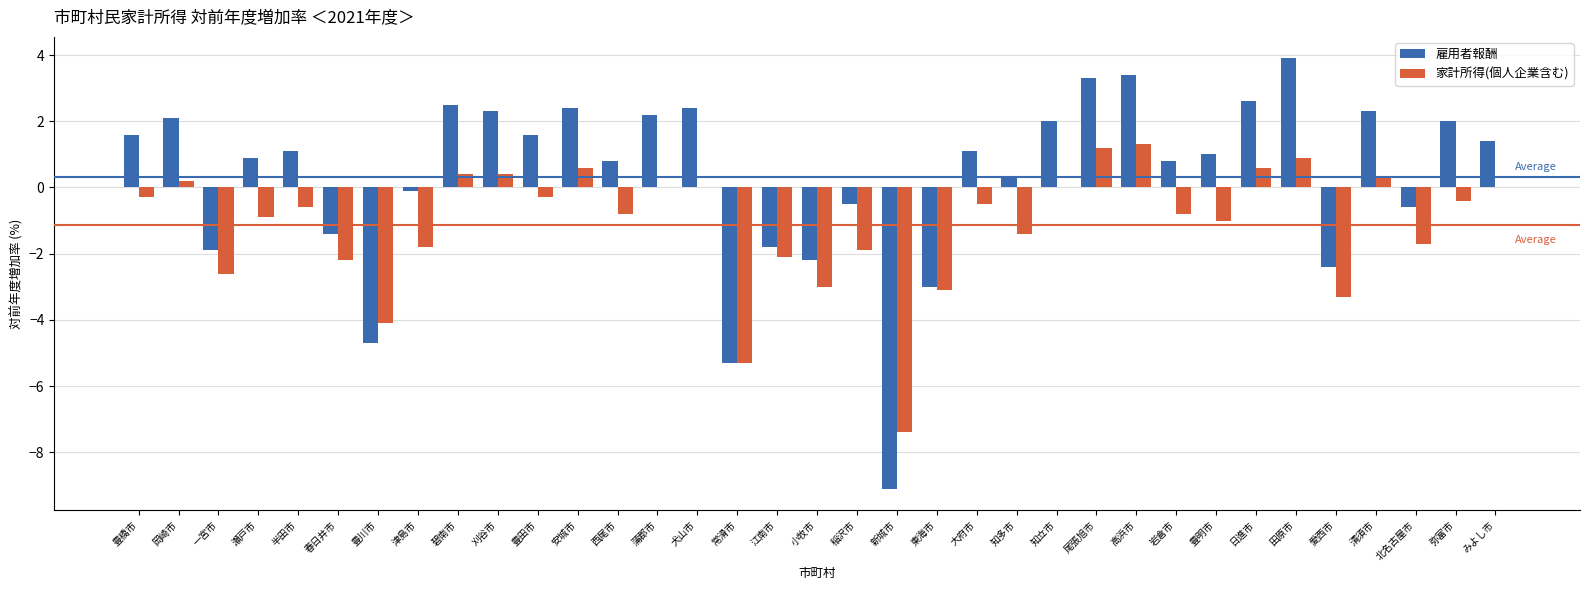

Is the value of 雇用者報酬 at 犬山市 greater than the value of 家計所得(個人企業含む) at 高浜市?

Yes